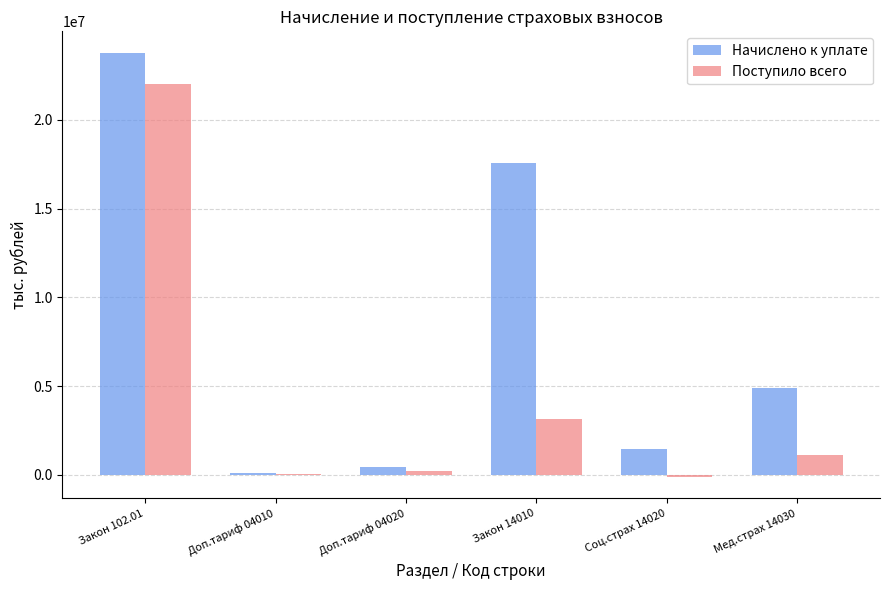

Which series has the widest spread of values?

Начислено к уплате